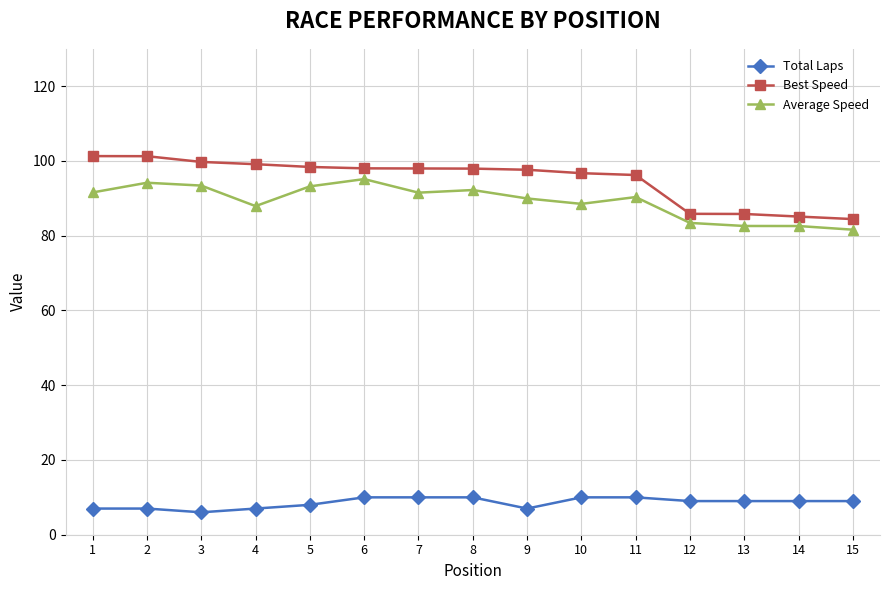

True or false: Best Speed and Total Laps intersect in this chart.

False